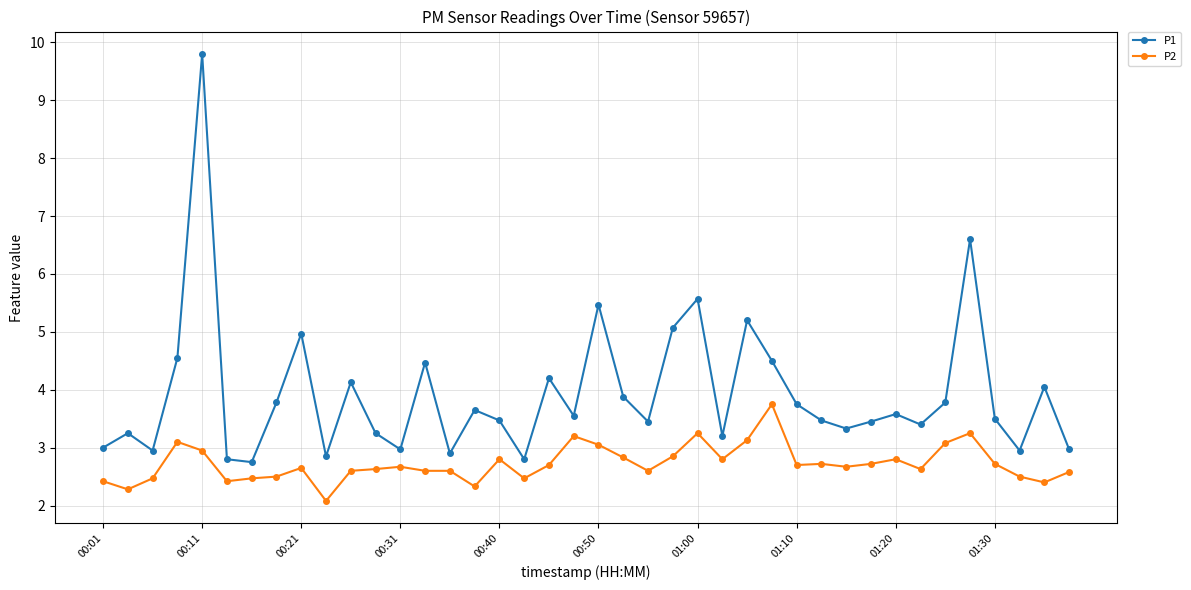

What is the average value of the P2 series?

2.7